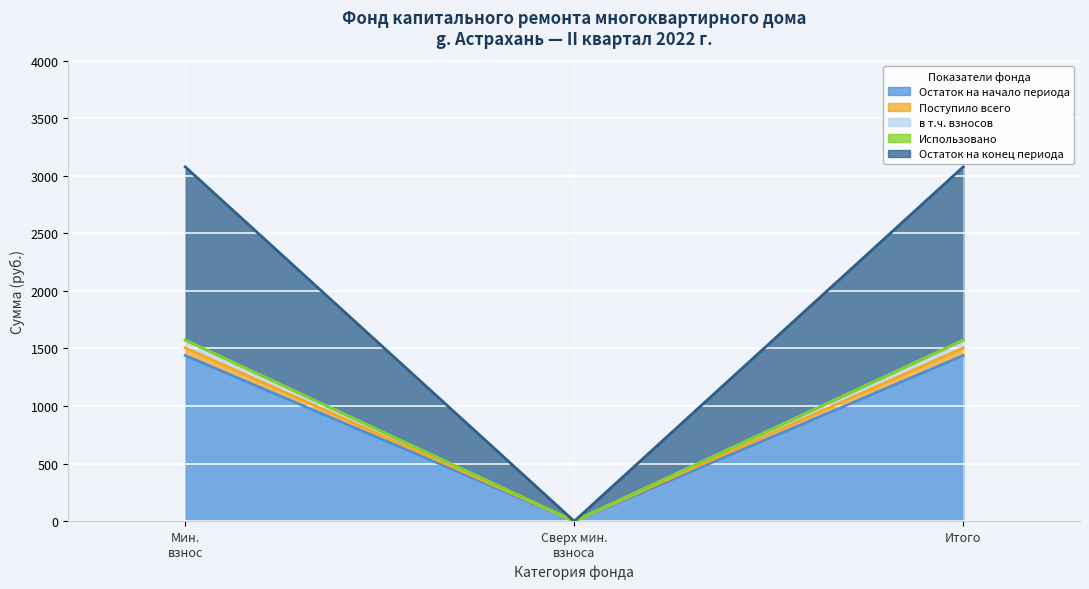

Does the chart display data point markers on the line(s)?

No